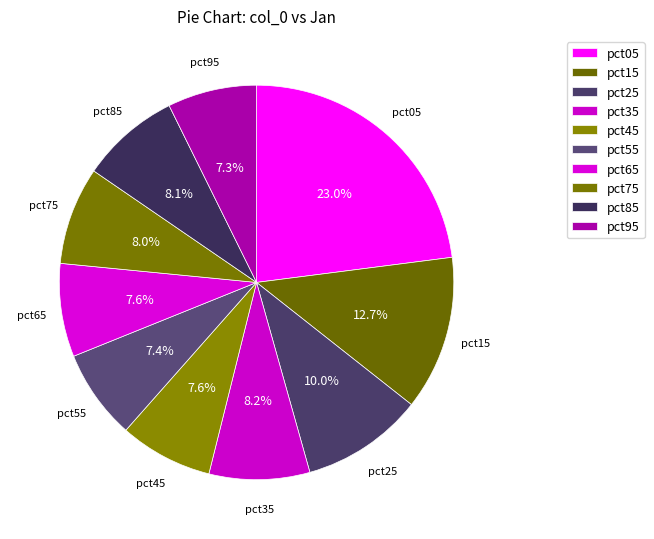

How many segments does this pie chart have?

10